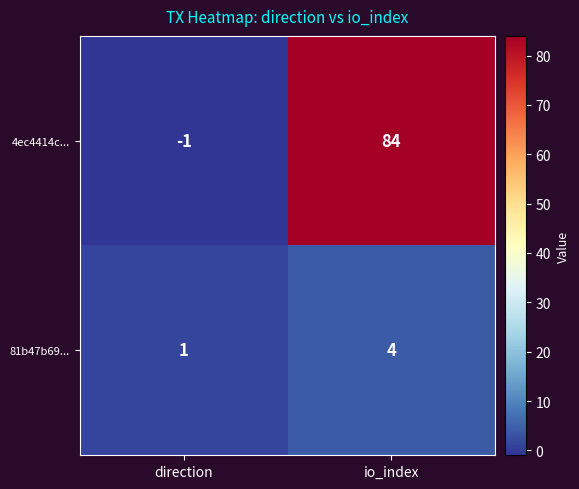

Reading left to right, what are all the values shown in this chart?

4ec4414c...: -1	84
81b47b69...: 1	4